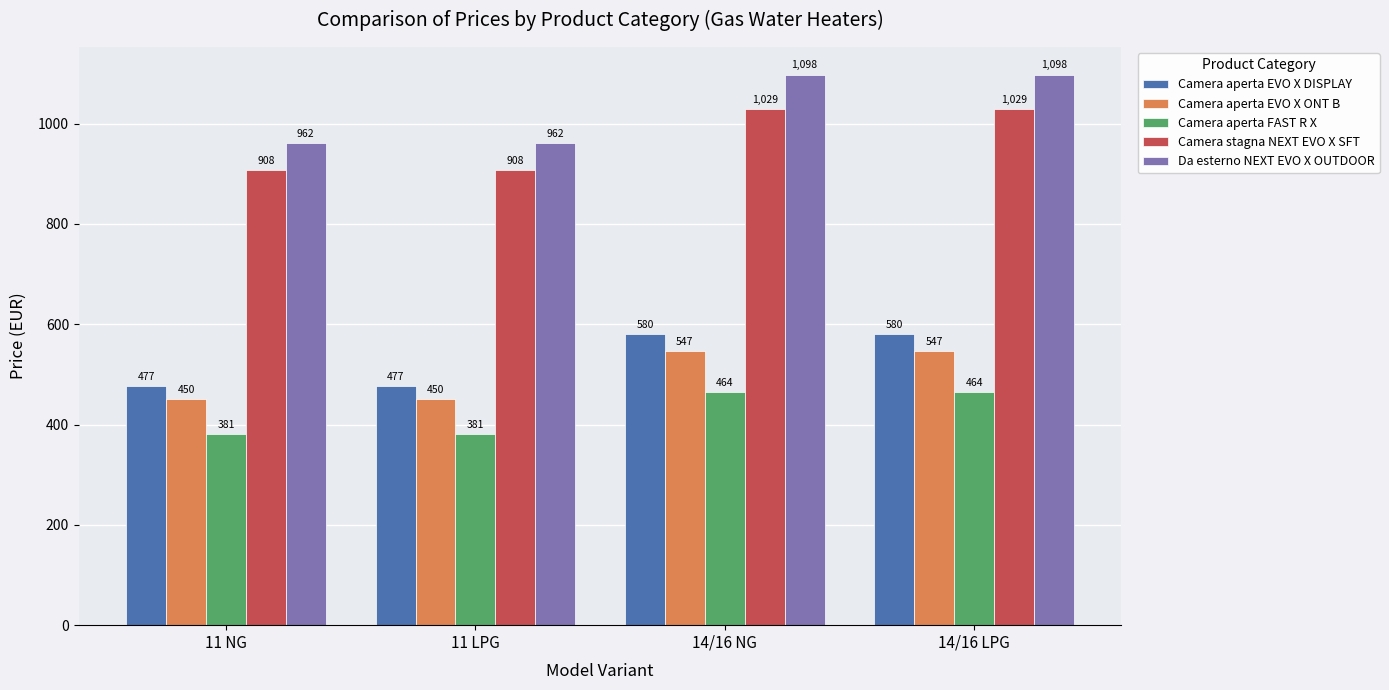

What is the label of the 3rd bar from the right?

11 LPG